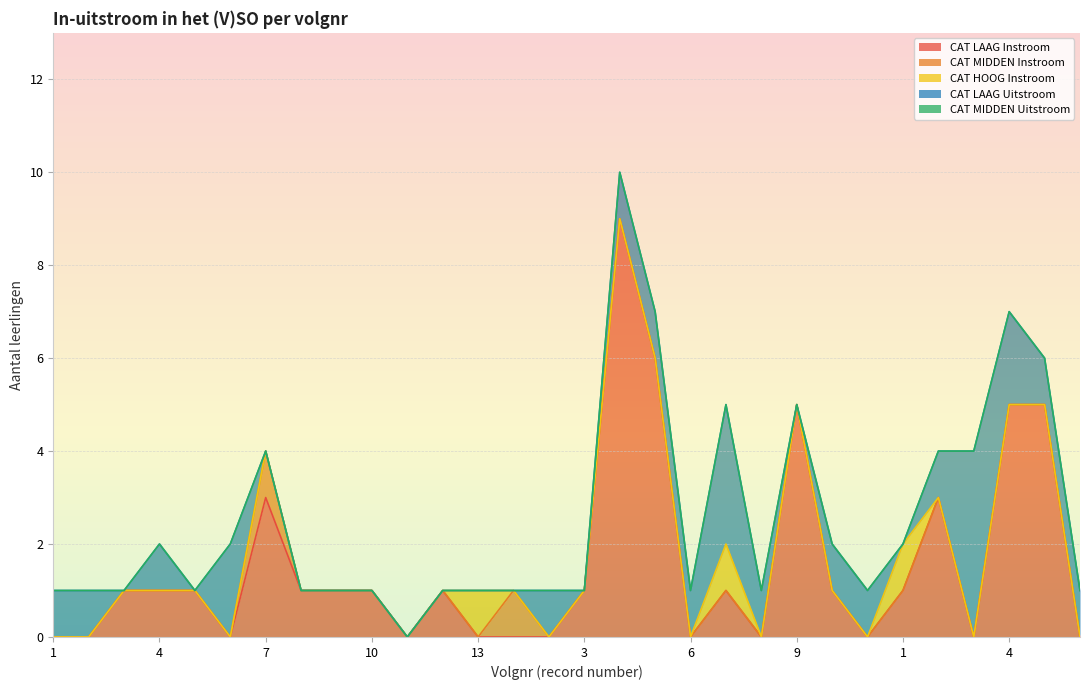

Between 7 and 1, which series saw the biggest shift?

CAT LAAG Instroom